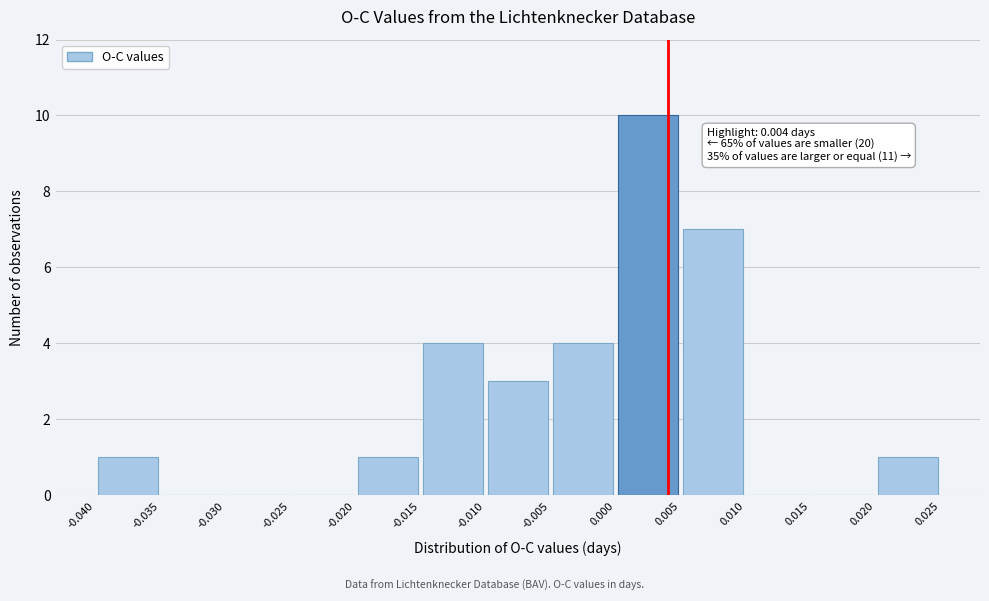

Which range on the x-axis has the tallest bar?

0.000 to 0.005